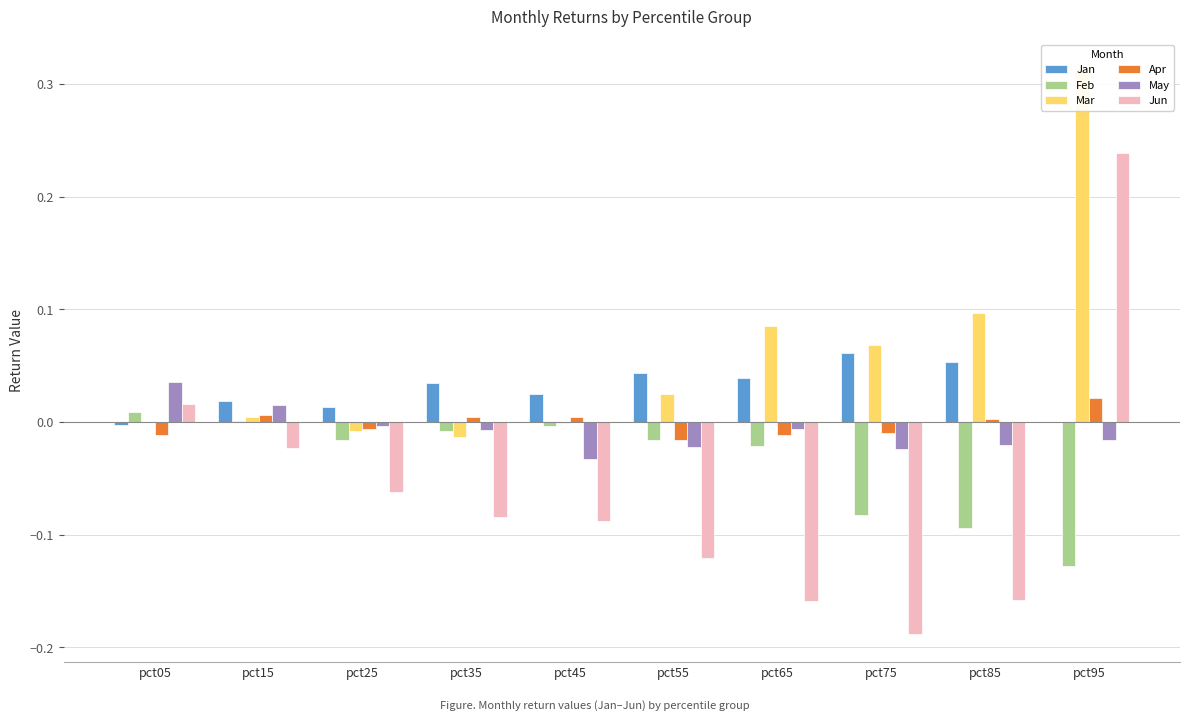

Are the bars horizontal?

No